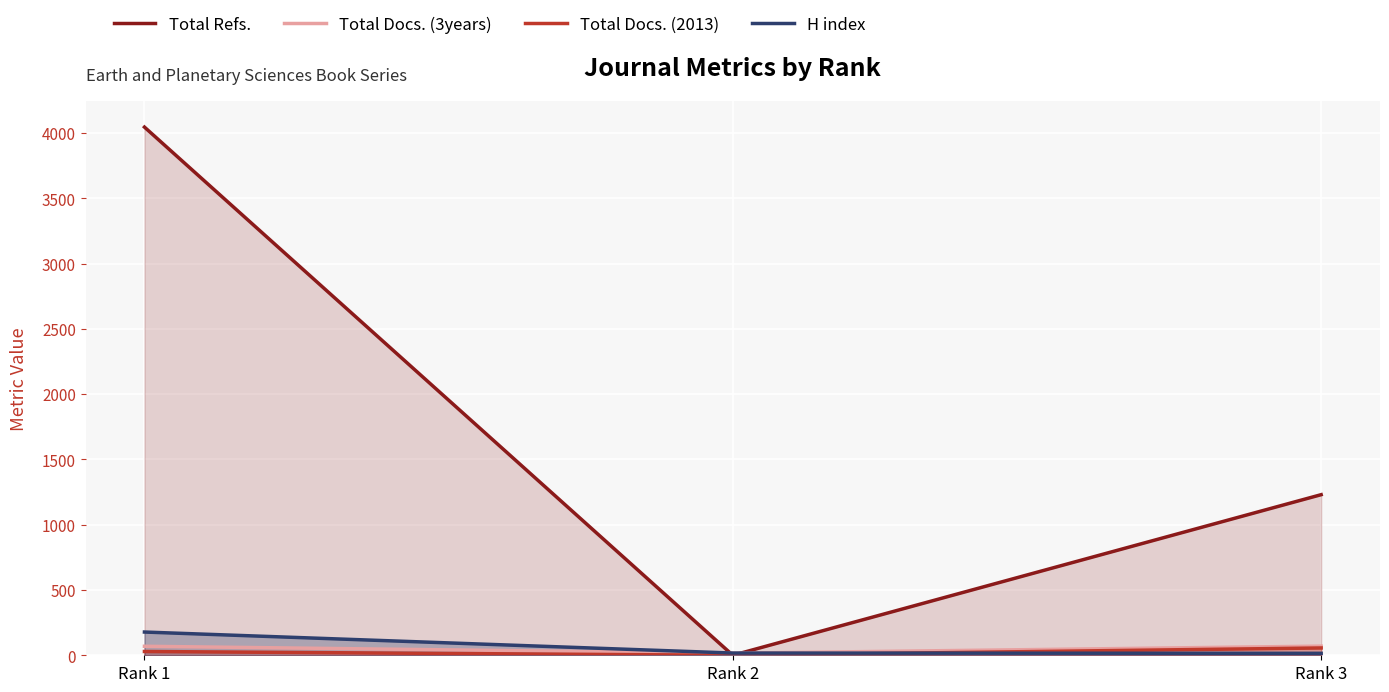

What is the average value of the Total Docs. (2013) series?

28